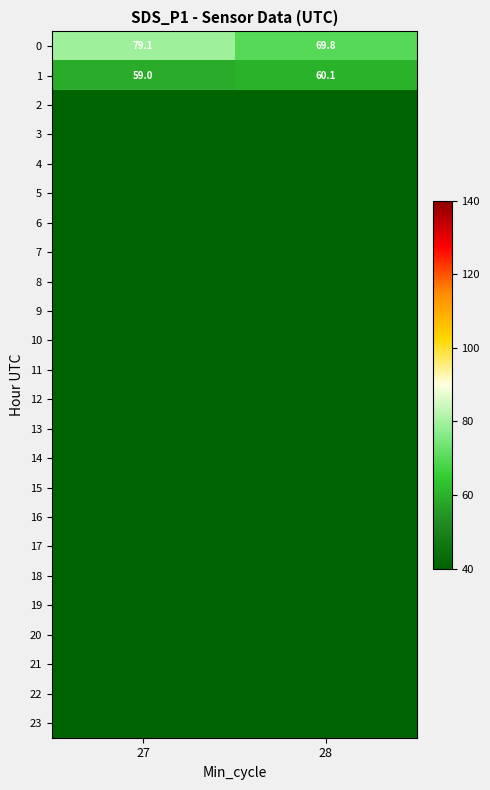

Is the value of 9 at 27 greater than the value of 12 at 27?

No